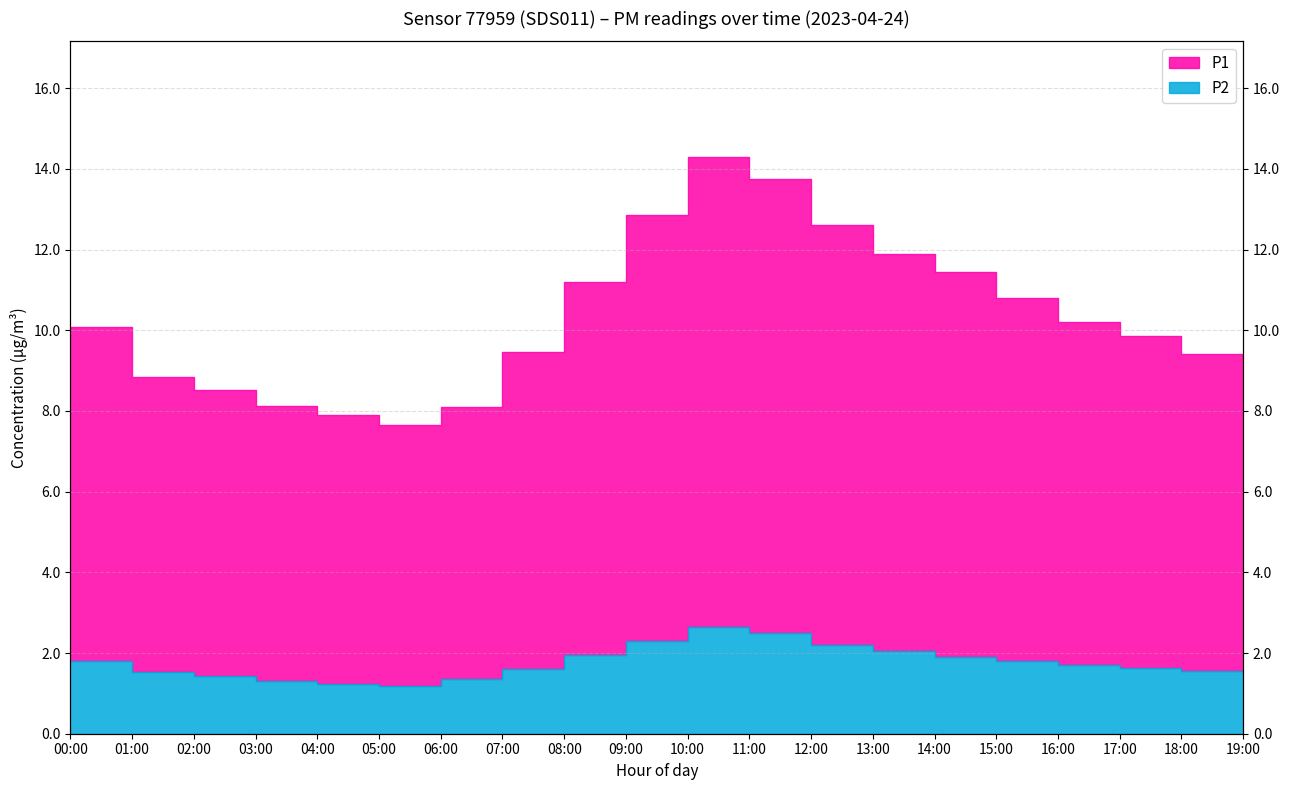

Which category has the highest value across all series?

10:00